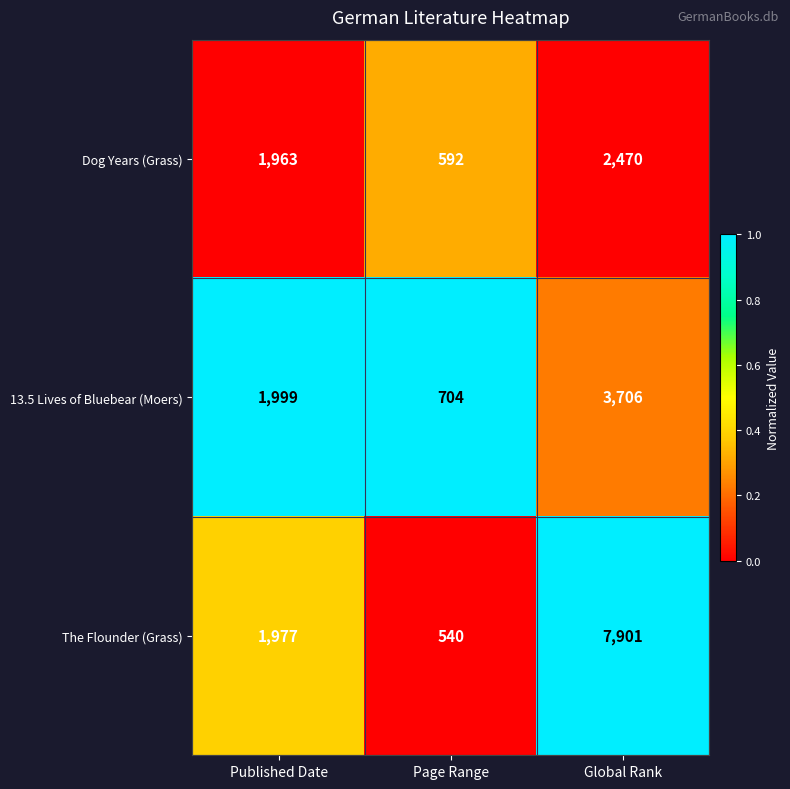

Reading right to left, list all the values displayed in this chart.

Dog Years (Grass): Global Rank=2470	Page Range=592	Published Date=1963
13.5 Lives of Bluebear (Moers): Global Rank=3706	Page Range=704	Published Date=1999
The Flounder (Grass): Global Rank=7901	Page Range=540	Published Date=1977